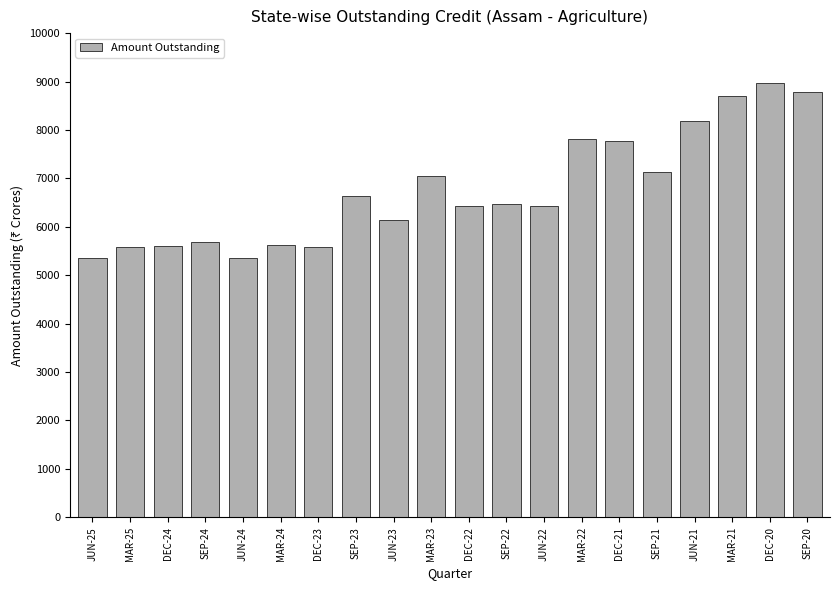

The chart shows a value of 6476.1 at SEP-22. True or false?

True